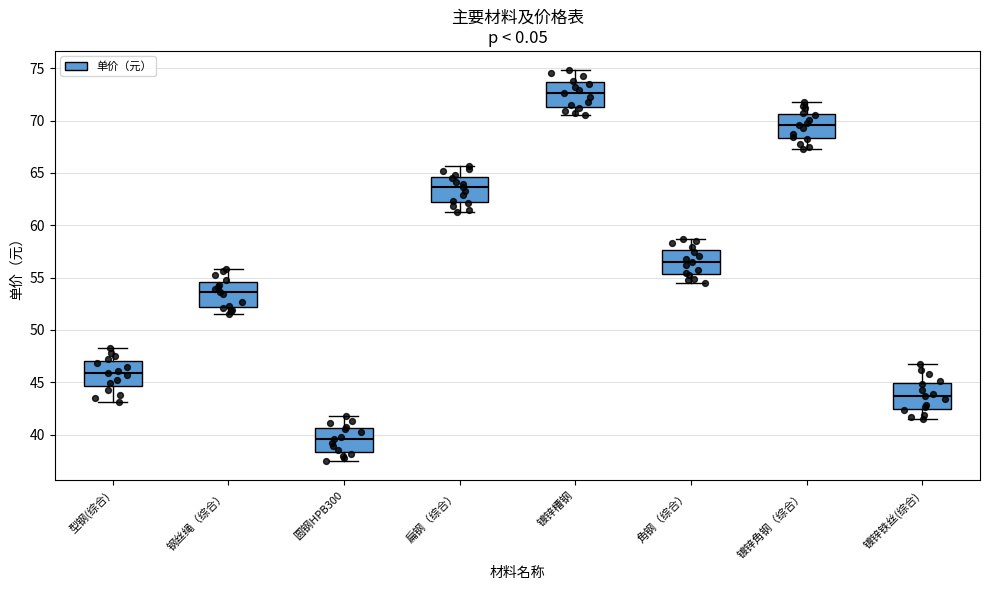

Reading left to right, transcribe this box plot: for each box, give where its median line is, the range the box spans, and where its two whiskers end, as read against the y-axis. The values are not printed on the chart, so give them approximately, as read against the axis.

型钢(综合): median 46.0, box 44.5 to 47.0, whiskers 43.0 to 48.5
钢丝绳（综合）: median 53.5, box 52.0 to 54.5, whiskers 51.5 to 56.0
圆钢HPB300: median 39.5, box 38.5 to 40.5, whiskers 37.5 to 42.0
扁钢（综合）: median 63.5, box 62.0 to 64.5, whiskers 61.5 to 65.5
镀锌槽钢: median 72.5, box 71.5 to 73.5, whiskers 70.5 to 75.0
角钢（综合）: median 56.5, box 55.5 to 57.5, whiskers 54.5 to 58.5
镀锌角钢（综合）: median 69.5, box 68.5 to 70.5, whiskers 67.5 to 72.0
镀锌铁丝(综合): median 43.5, box 42.5 to 45.0, whiskers 41.5 to 46.5